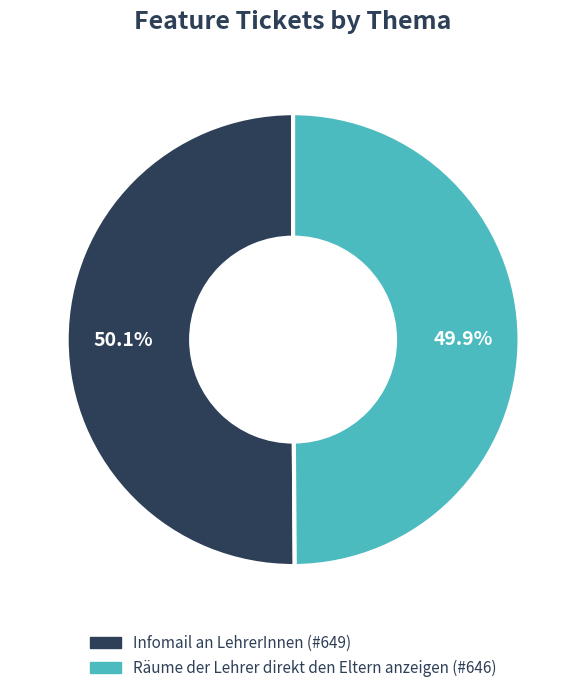

Do Infomail an LehrerInnen and Räume der Lehrer direkt den Eltern anzeigen together represent more than half of the pie?

Yes